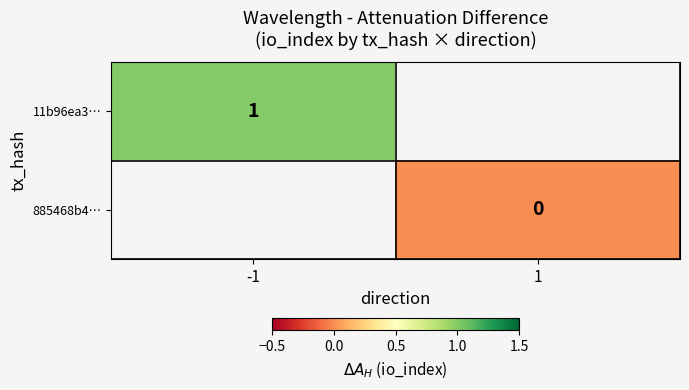

Is the value of 11b96ea3… at -1 greater than the value of 885468b4… at 1?

Yes